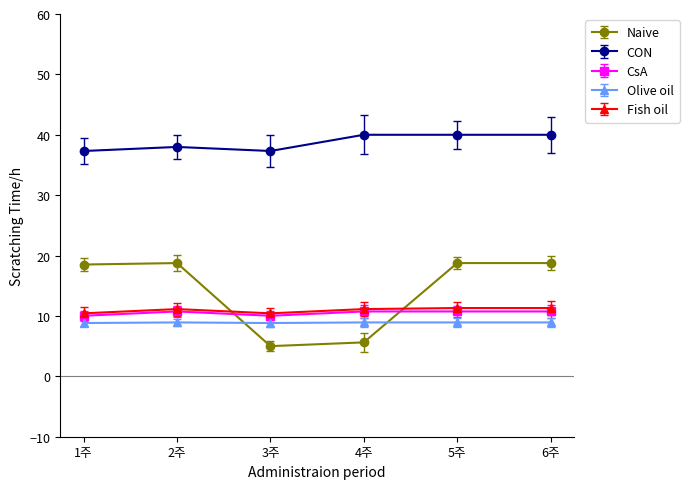

Which series has the widest spread of values?

Naive